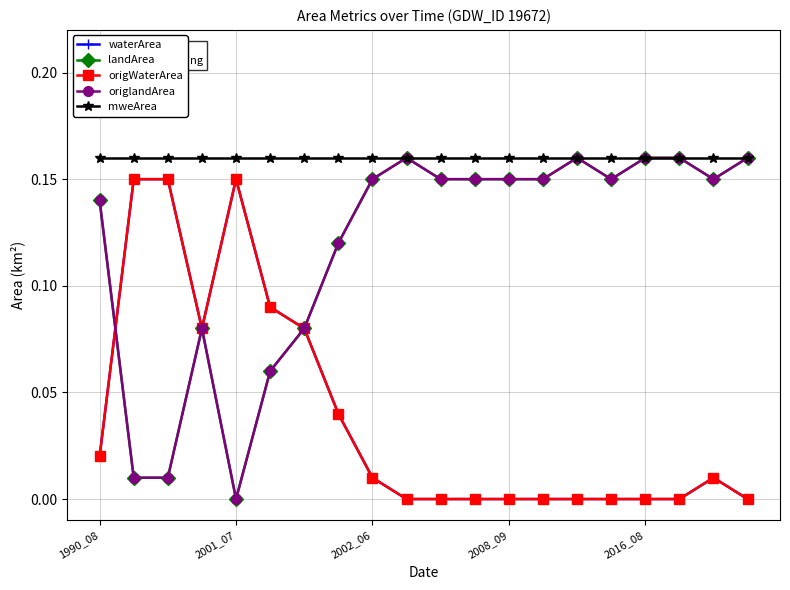

Does the chart have visible grid lines?

Yes